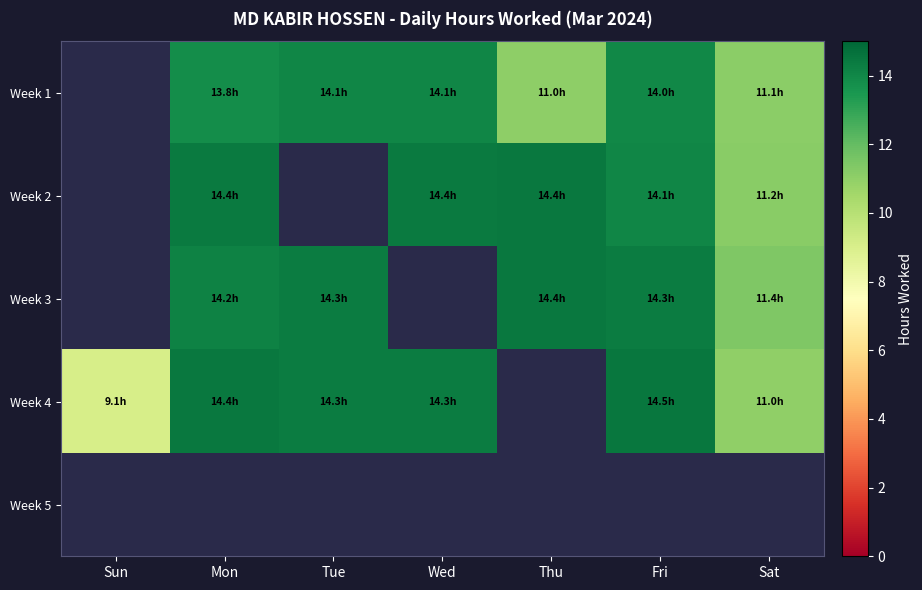

The value of Week 4 at Sun is 9.1. True or false?

True